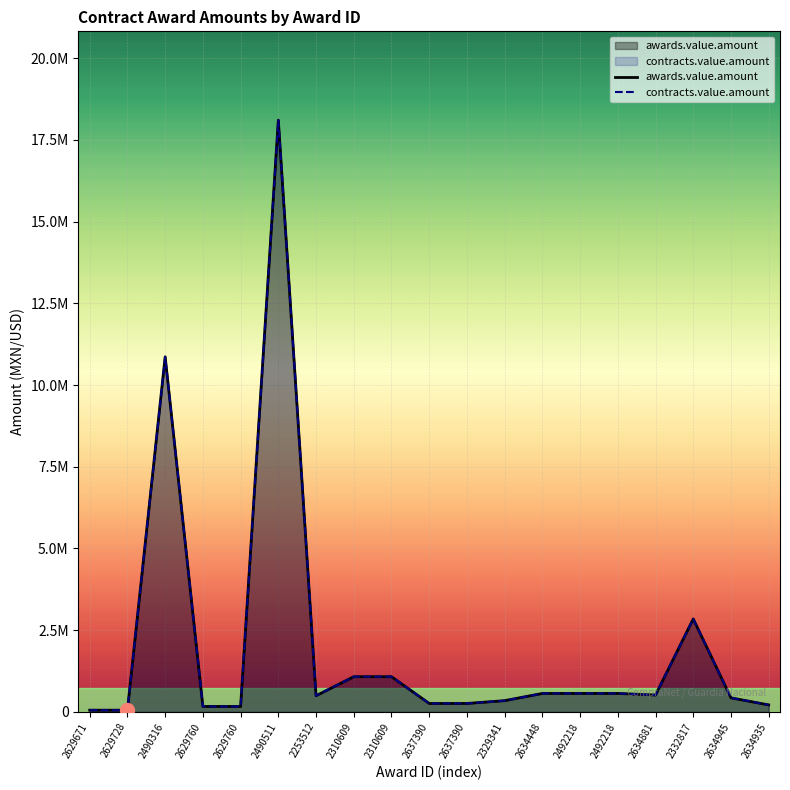

Which has a higher value, 2629671 or 2634881?

2634881